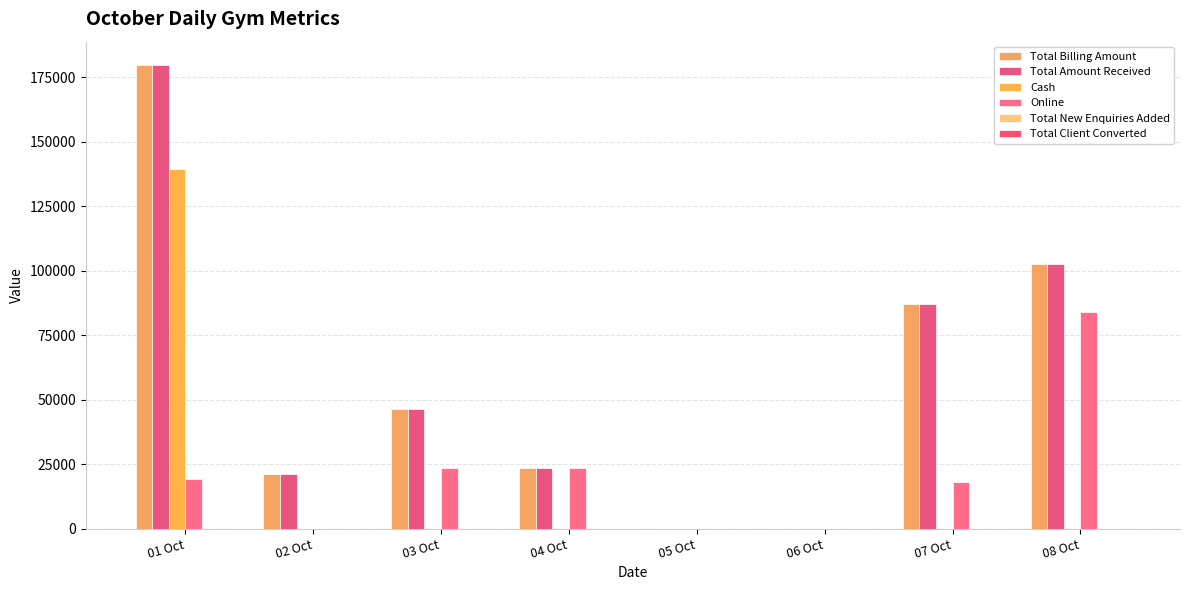

How many groups of bars are there?

8